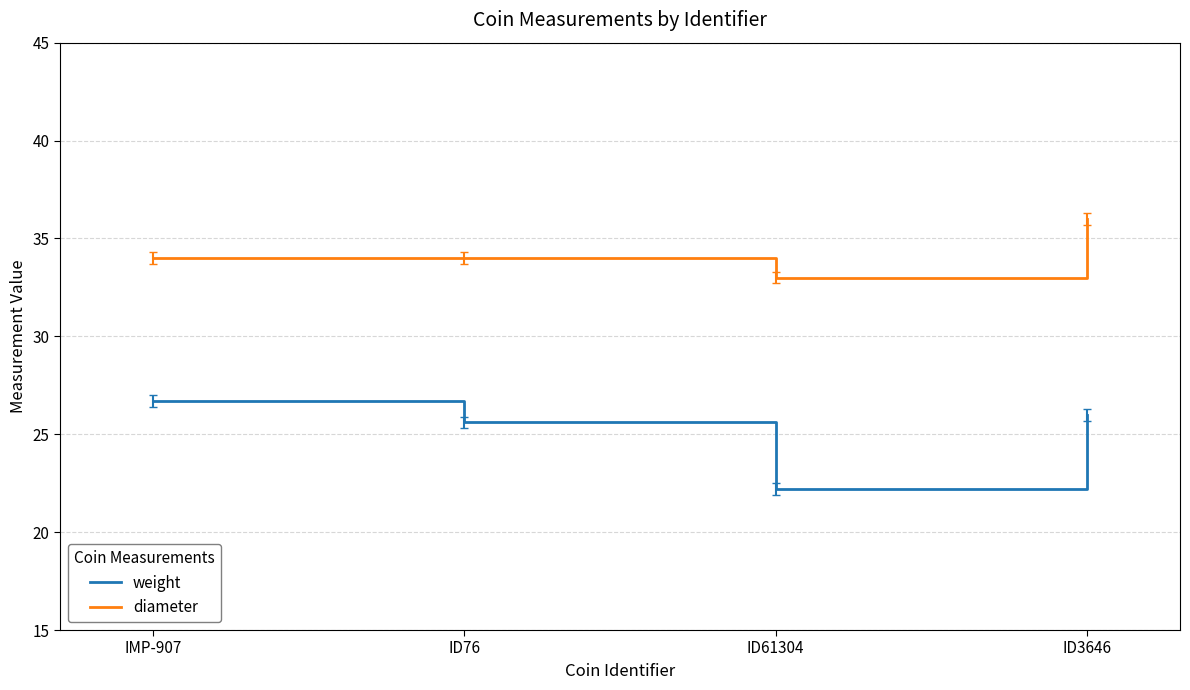

True or false: weight and diameter intersect in this chart.

False